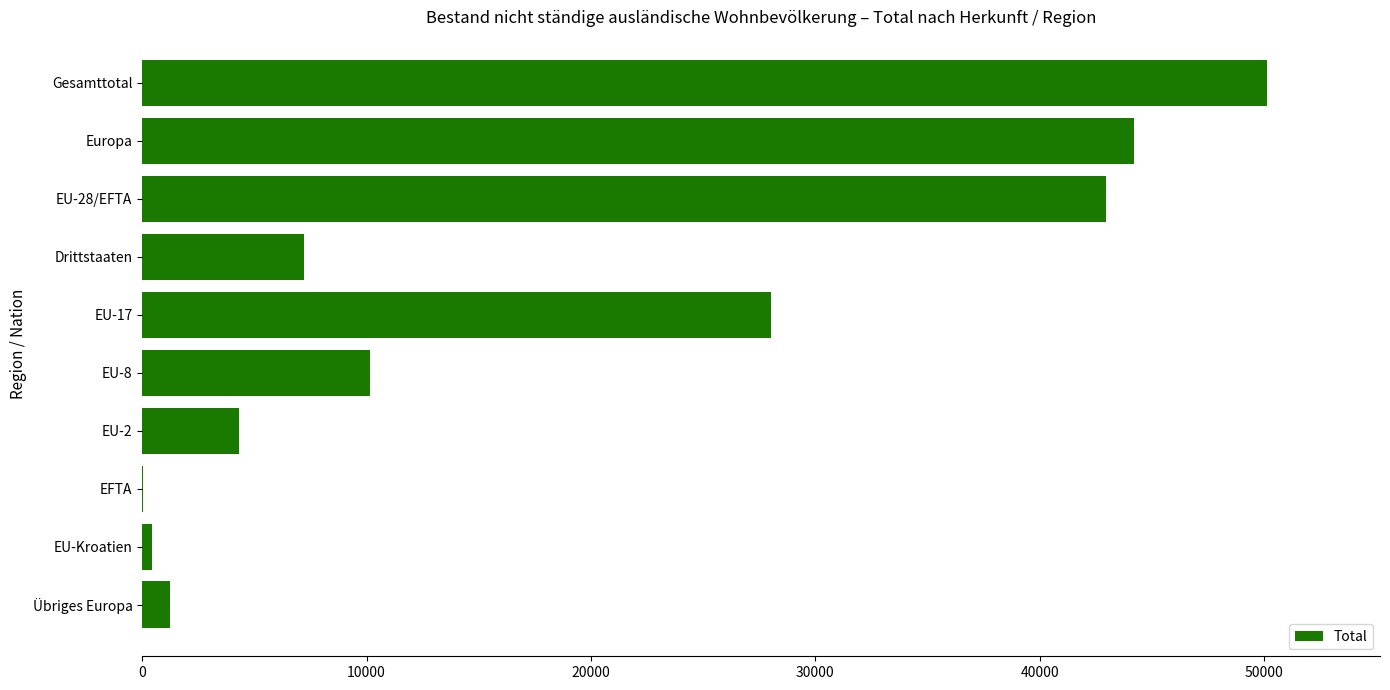

Between EU-Kroatien and Europa, which is larger?

Europa